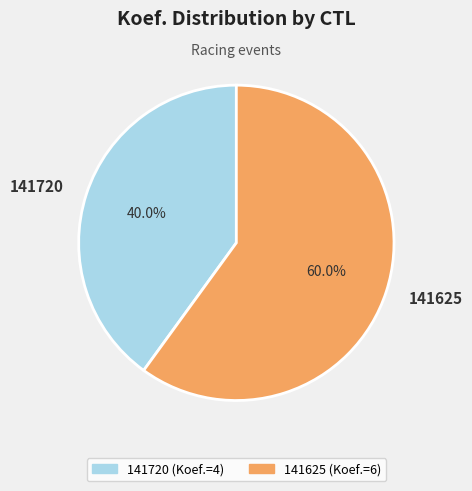

Which slice is the largest?

141625